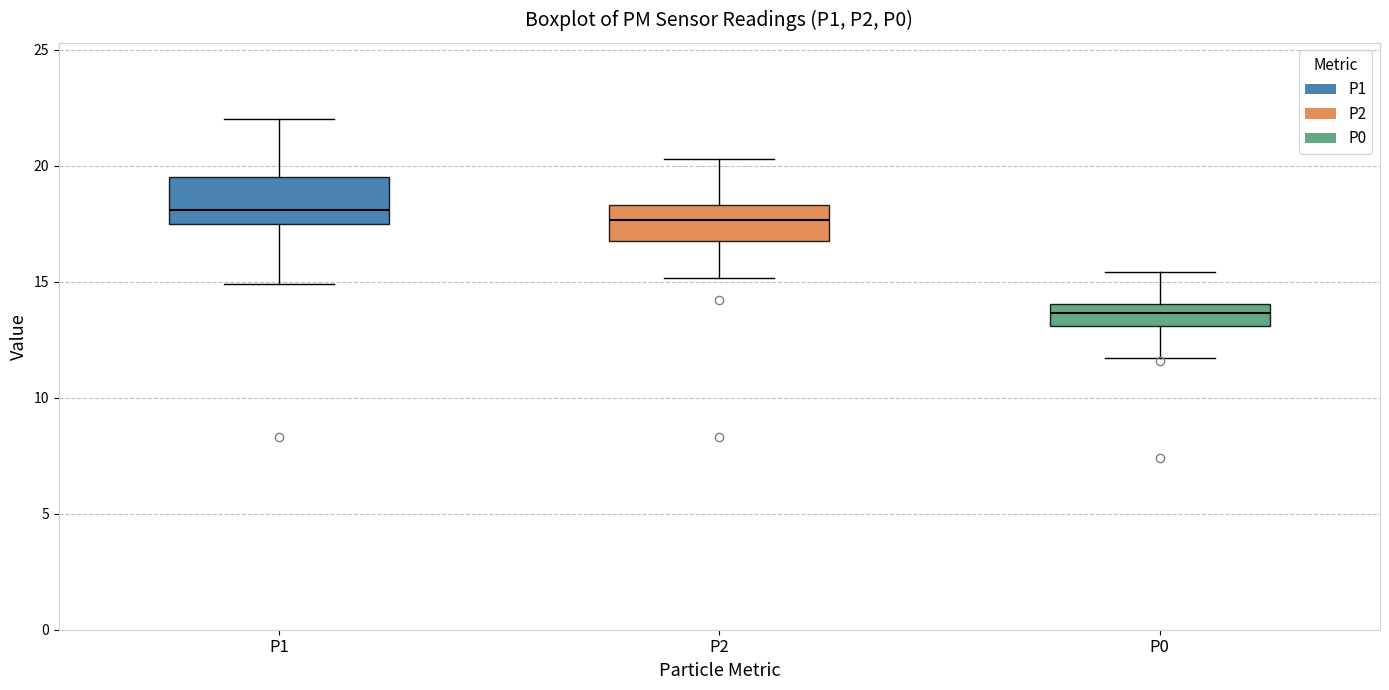

Reading left to right, transcribe this box plot: for each box, give where its median line is, the range the box spans, and where its two whiskers end, as read against the y-axis. The values are not printed on the chart, so give them approximately, as read against the axis.

P1: median 18.0, box 17.5 to 19.5, whiskers 15.0 to 22.0
P2: median 17.5, box 17.0 to 18.5, whiskers 15.0 to 20.5
P0: median 13.5, box 13.0 to 14.0, whiskers 11.5 to 15.5